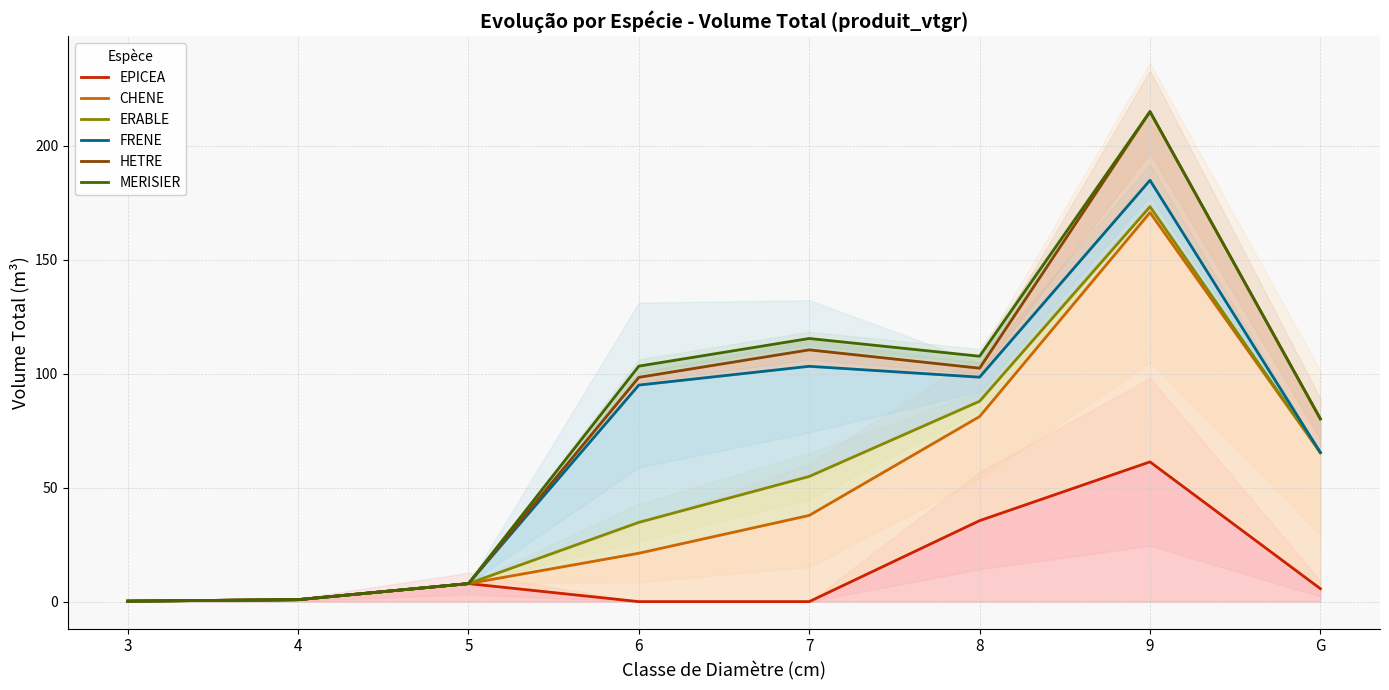

What is the spread (max minus min) of values at 6?

103.3